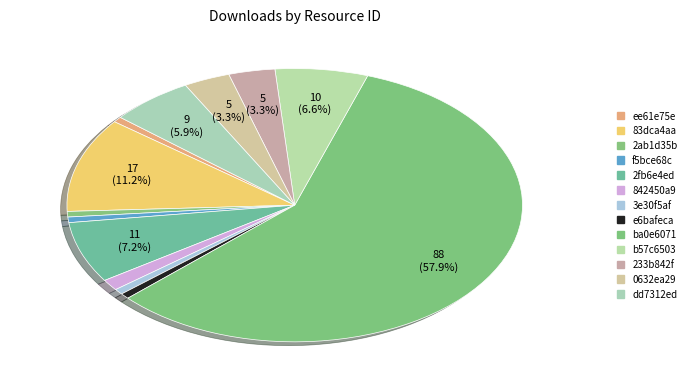

Count the number of slices in the pie.

13